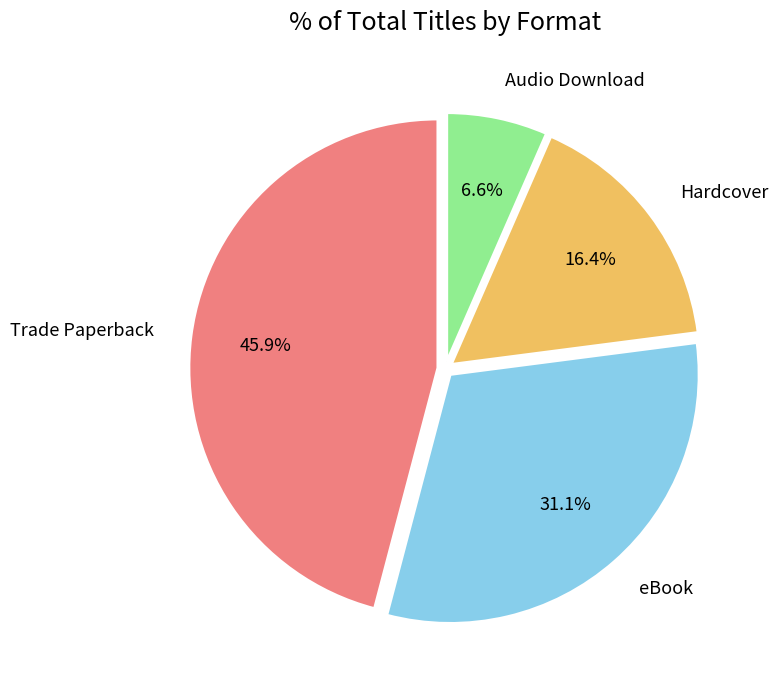

What is the total percentage of Hardcover and Trade Paperback?

62.3%